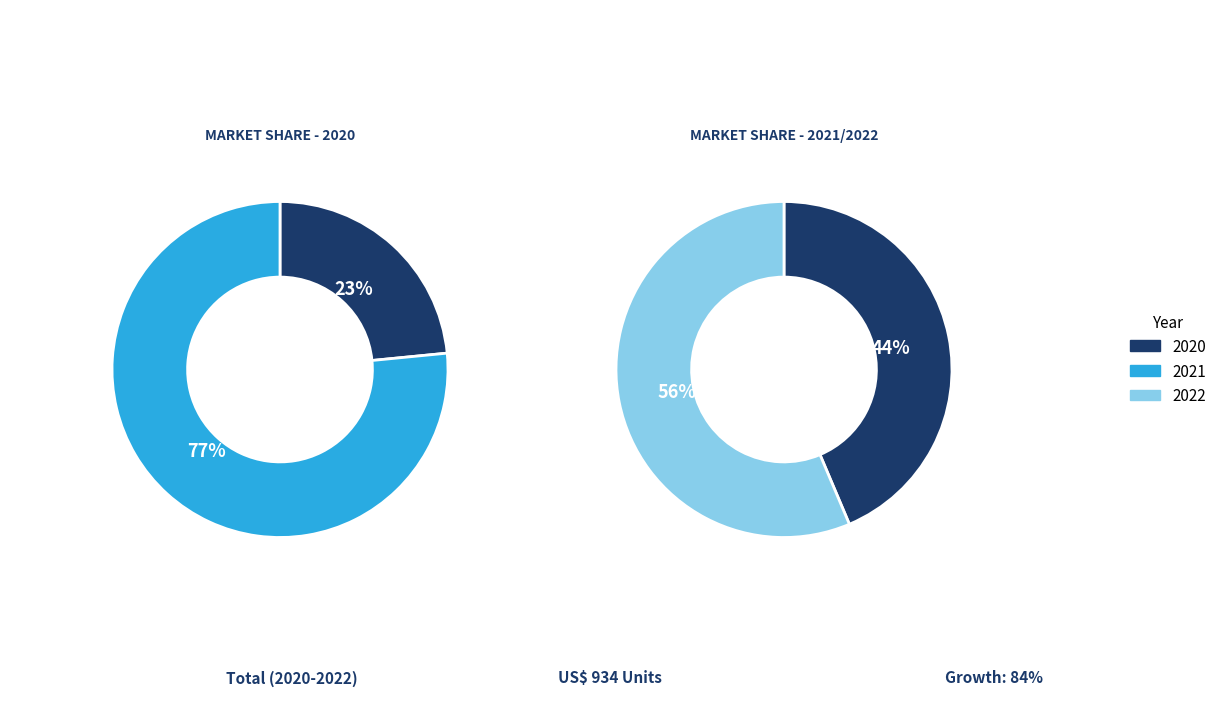

Which slice is the largest?

2022